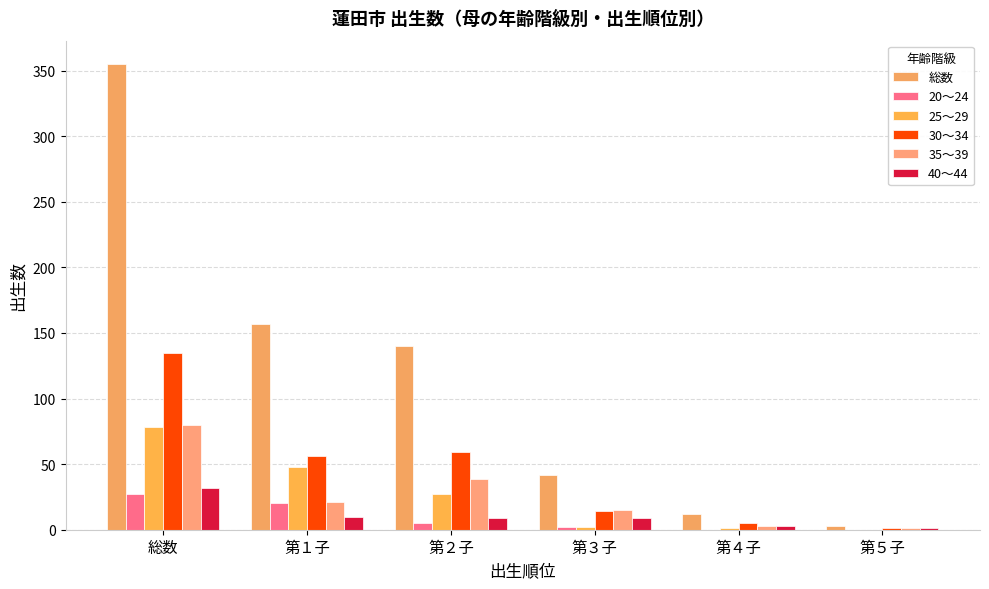

At which category is the sum across all series the highest?

総数